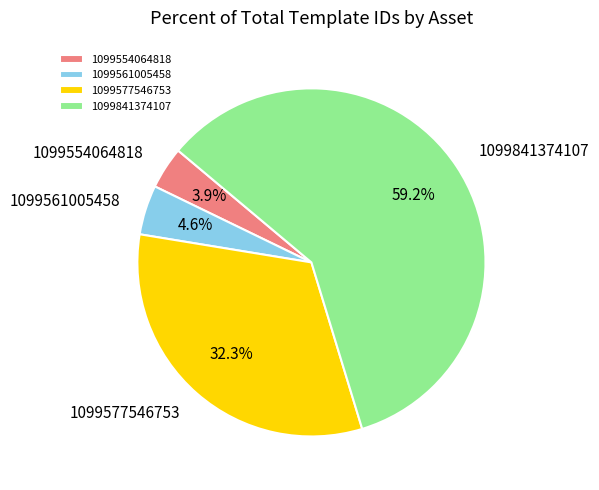

To the nearest percent, what percentage of the pie is 1099554064818?

4%